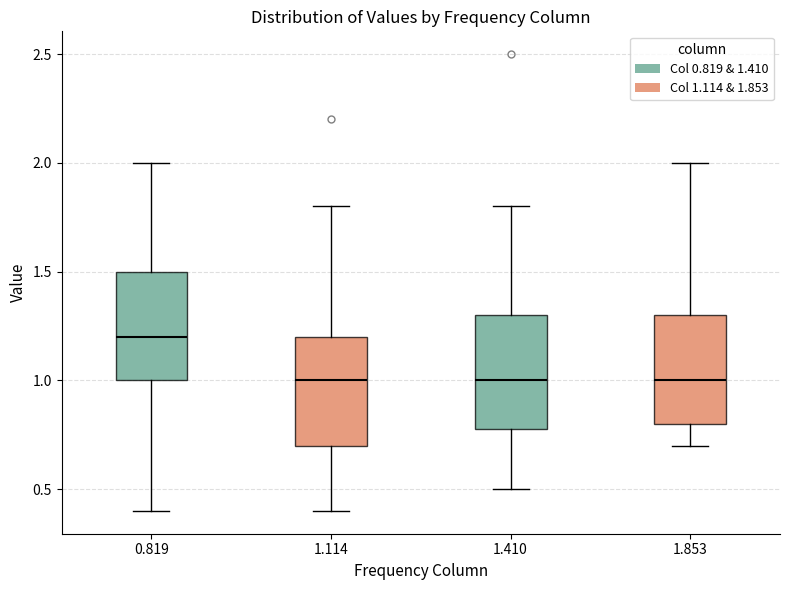

Where does the upper whisker of the box at x = 1.114 end on the y-axis? The values are not printed on the chart, so give them approximately, as read against the axis.

1.8